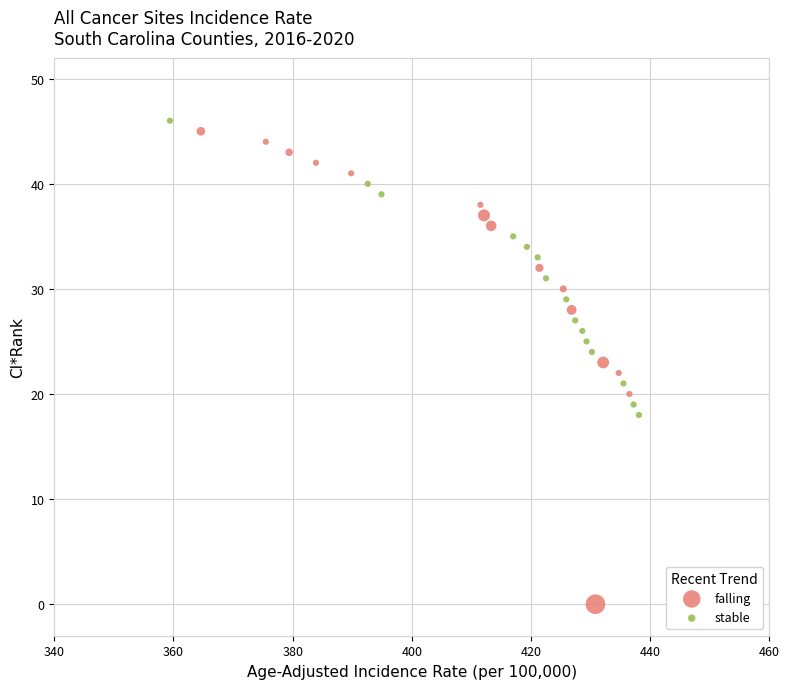

Which series has the widest spread of Y values?

falling